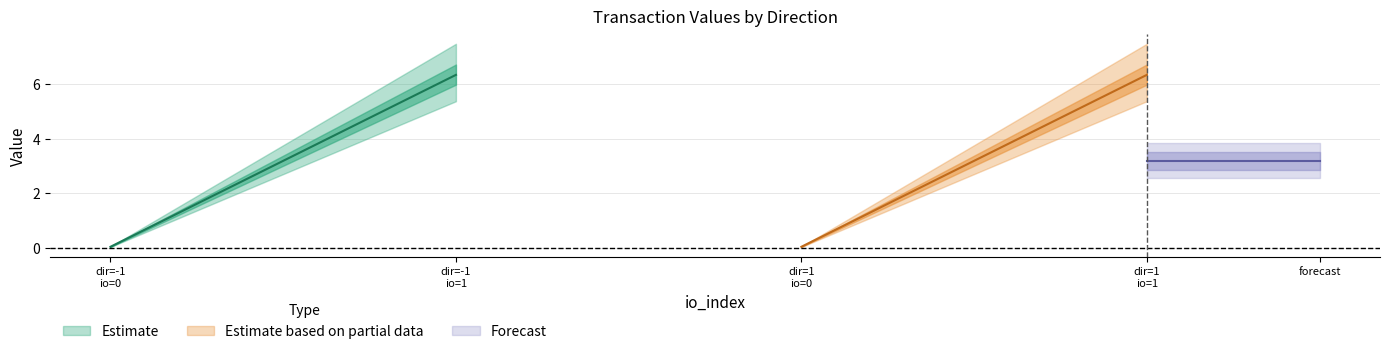

Does the chart have visible grid lines?

Yes